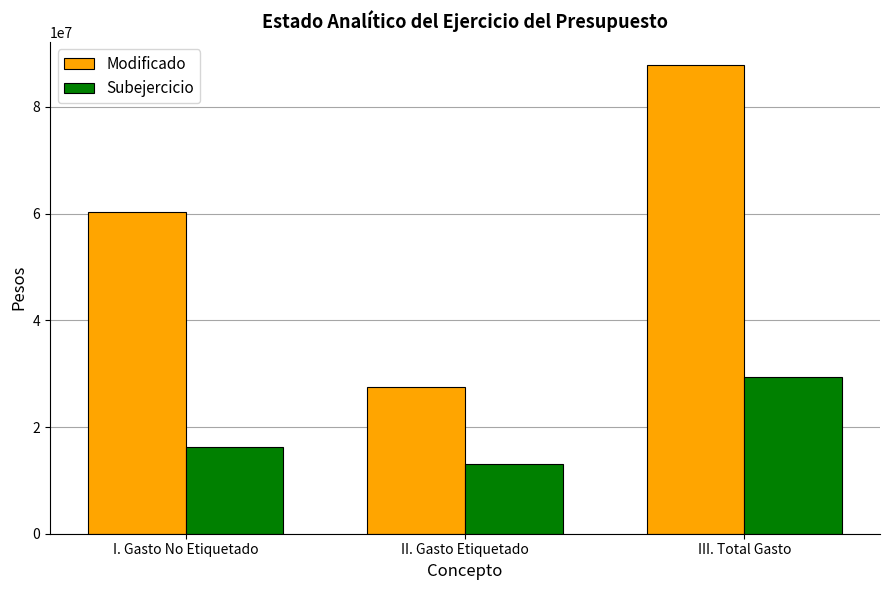

The Subejercicio series shows 7373498.1 at II. Gasto Etiquetado. True or false?

False